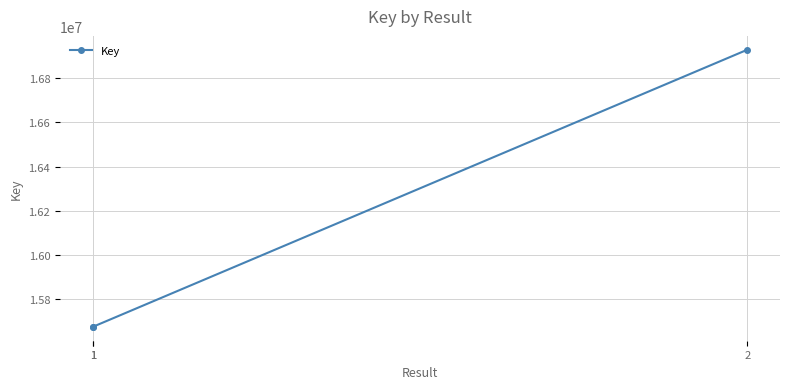

What is the greatest value displayed?

16928172